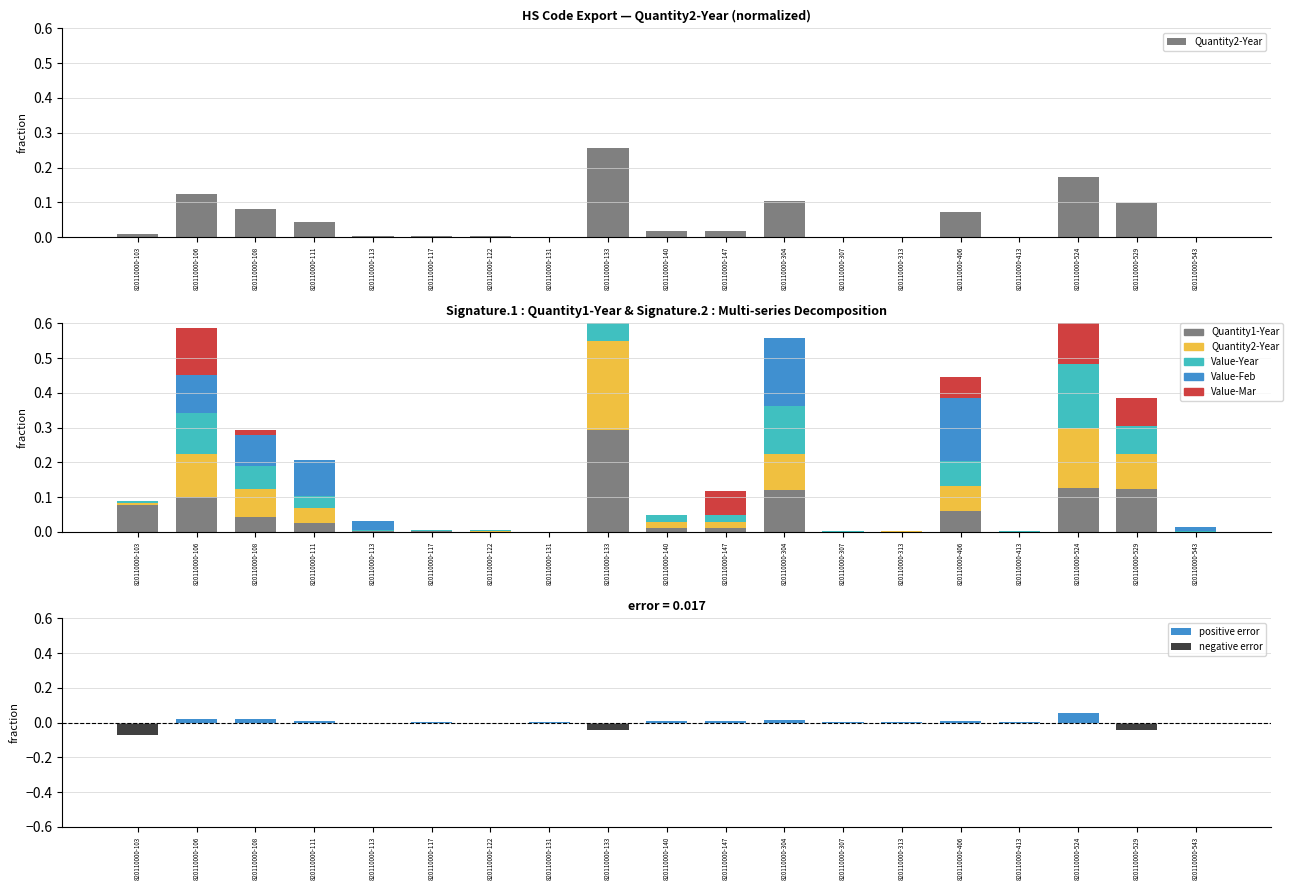

How many bars are there in total?

95